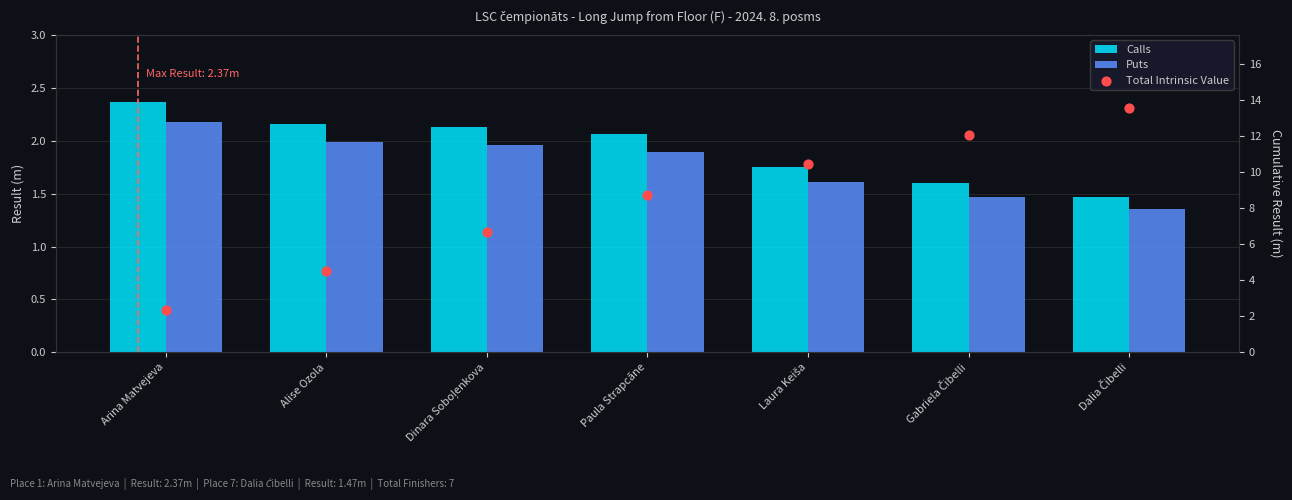

What is the total value across all series at Dinara Soboļenkova?

10.7